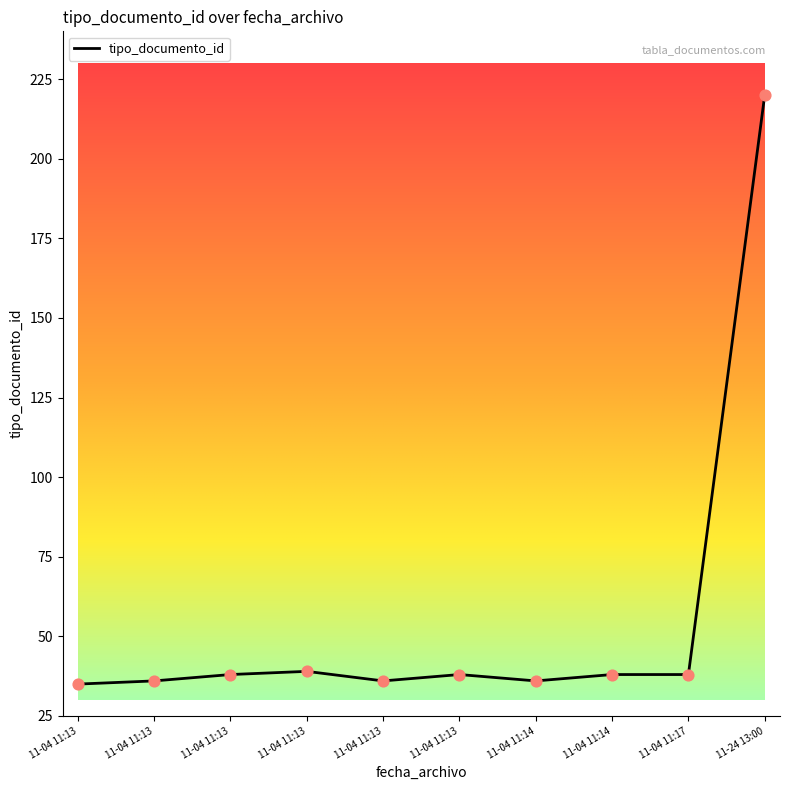

What is the change in value from 11-04 11:13 to 11-04 11:14?

-2